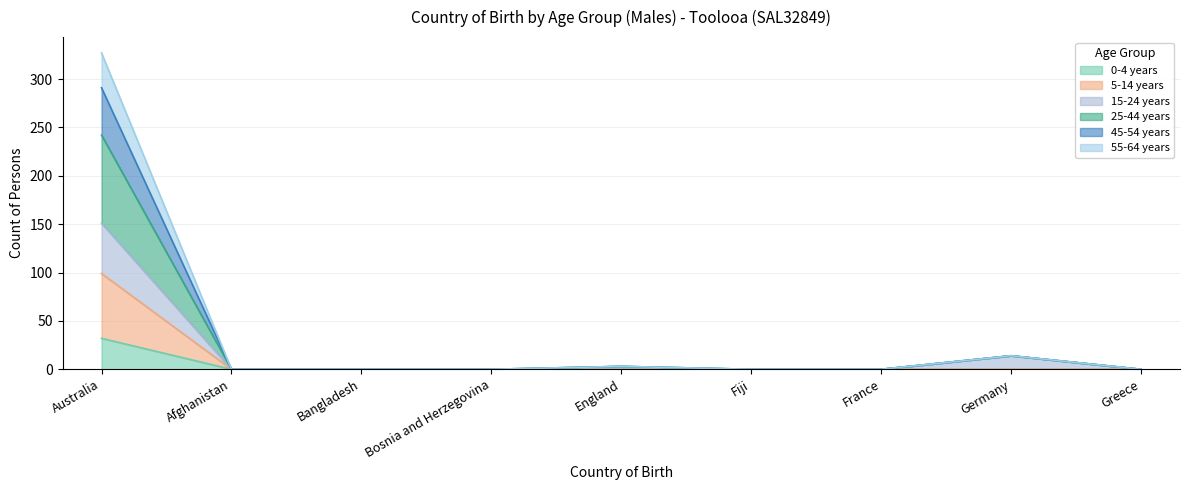

Which series has the widest spread of values?

25-44 years